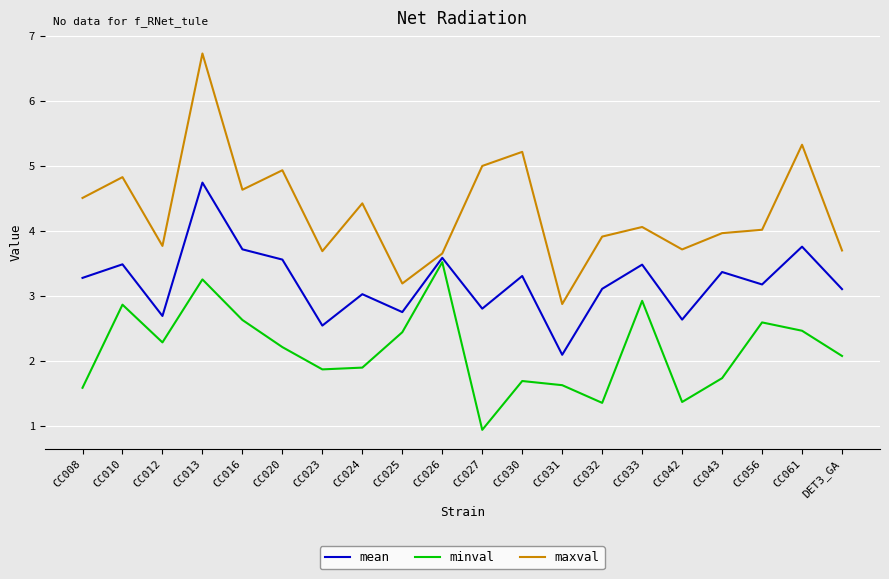

Where is mean nearest to the value 3?

CC024